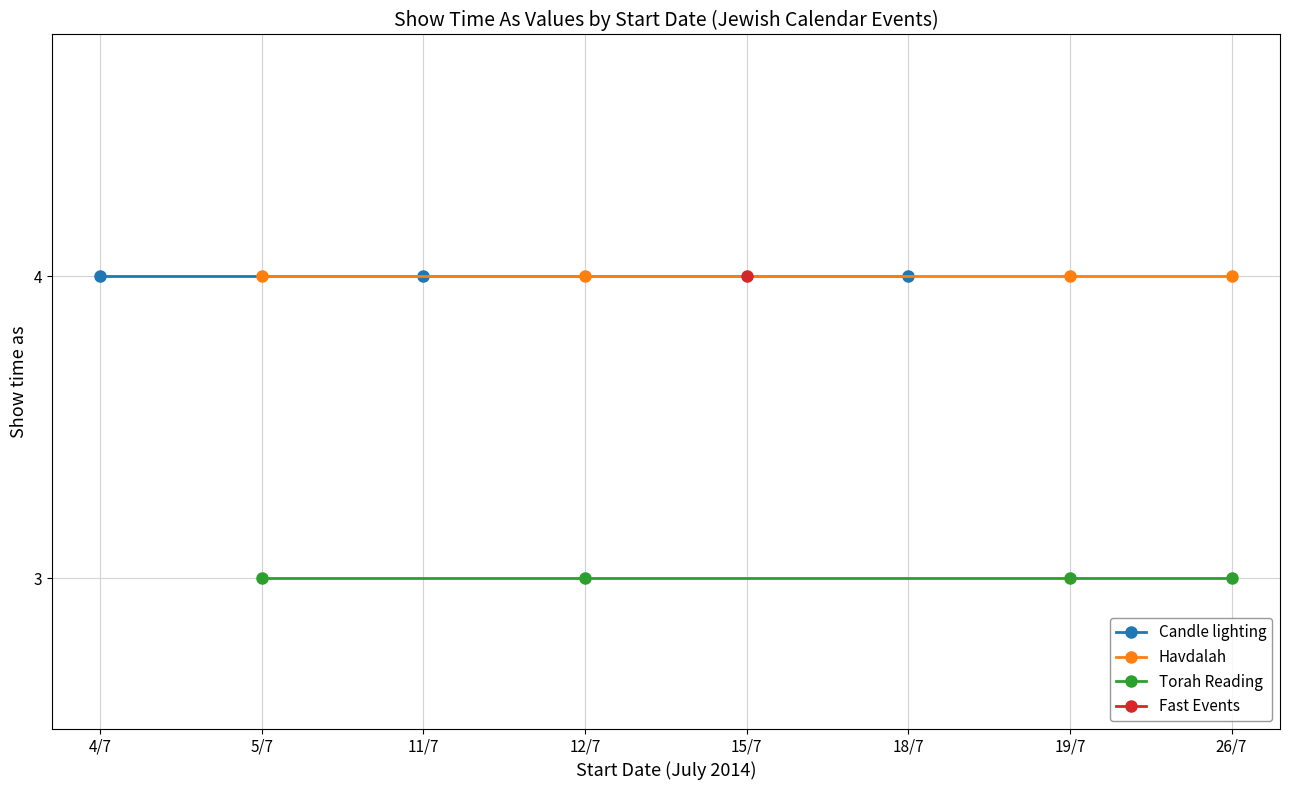

What is the value of the Torah Reading point at the 2nd from the left?

3